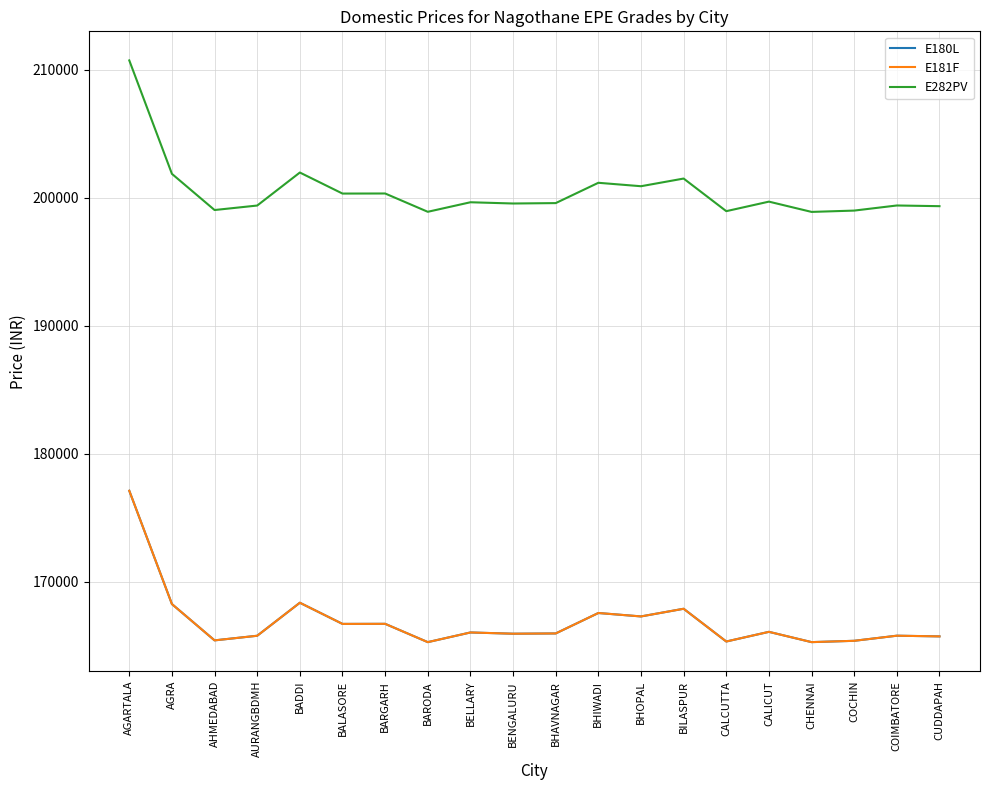

Which series has the largest total across all categories?

E282PV